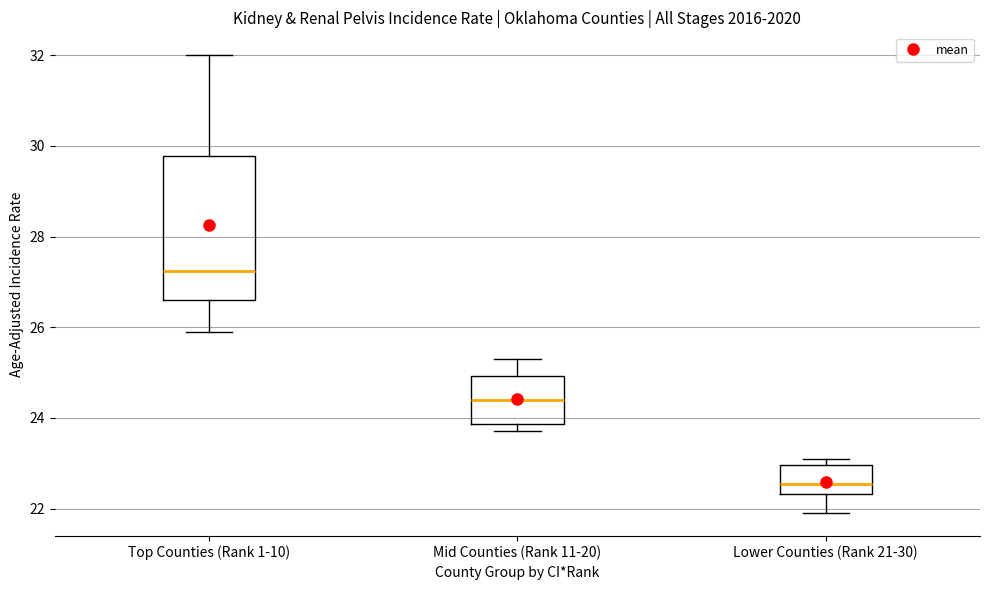

Reading left to right, read every box against the y-axis: the position of its median line, the range the box covers, and the ends of its whiskers. The values are not printed on the chart, so give them approximately, as read against the axis.

Top Counties (Rank 1-10): median 27.2, box 26.6 to 29.8, whiskers 26.0 to 32.0
Mid Counties (Rank 11-20): median 24.4, box 23.8 to 25.0, whiskers 23.8 (just below the box's lower edge) to 25.4
Lower Counties (Rank 21-30): median 22.6, box 22.4 to 23.0, whiskers 22.0 to 23.2